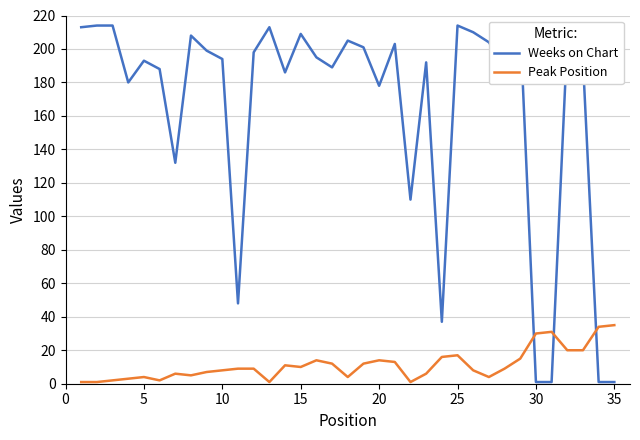

The Peak Position series shows 30 at 30. True or false?

True